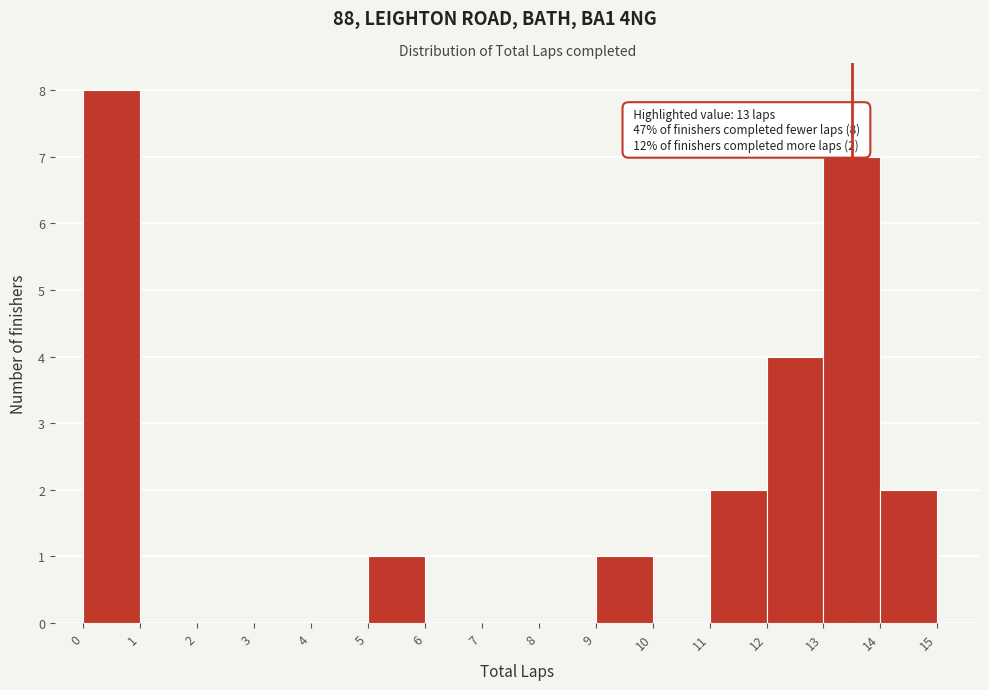

Over which range of the x-axis is the bar tallest?

0 to 1